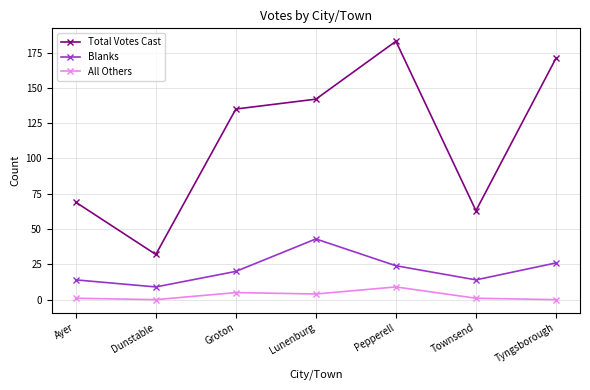

At how many categories does at least one series exceed 8?

7